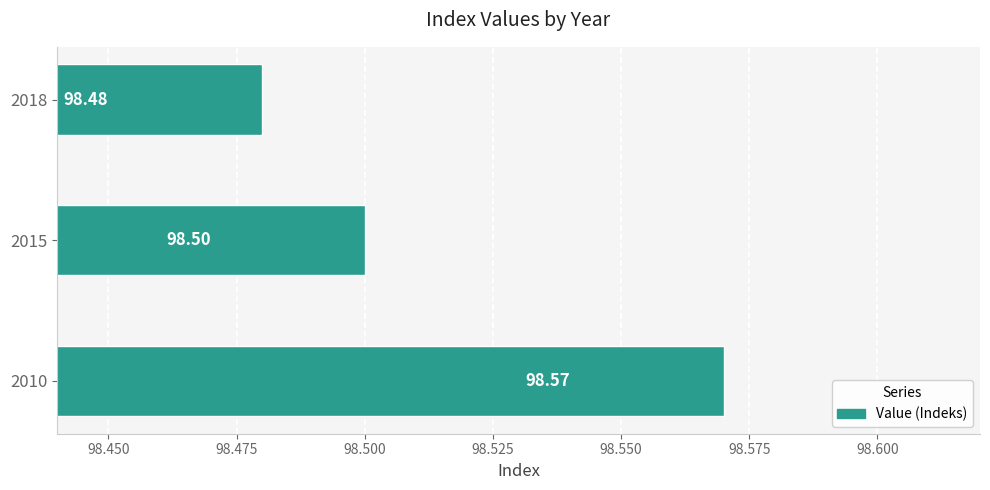

What is the smallest value displayed?

98.5